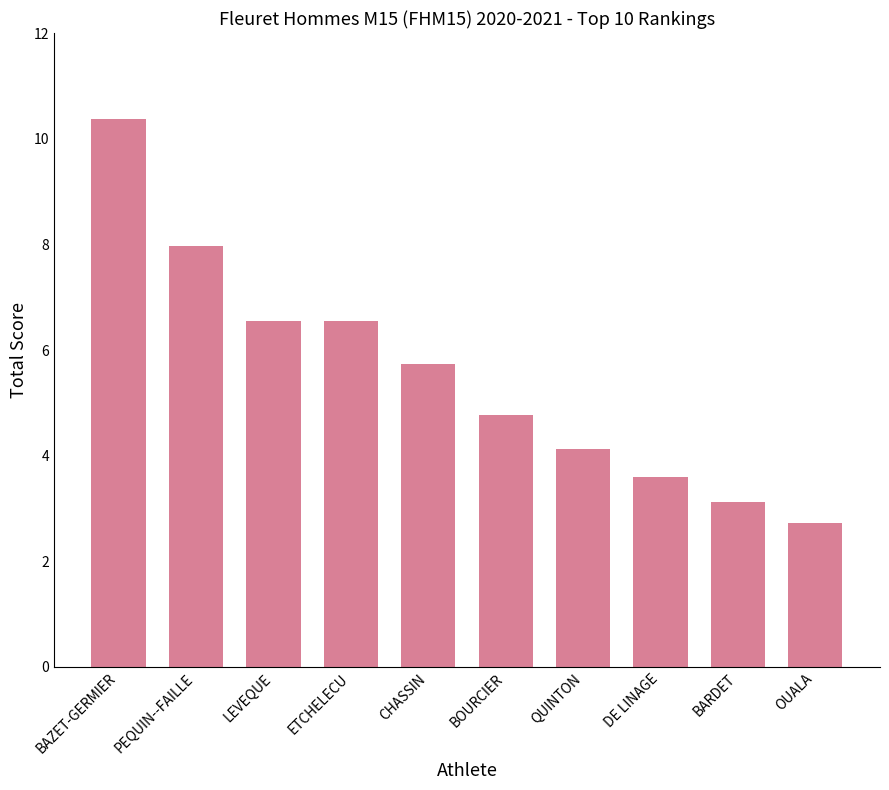

Read the value at BOURCIER.

4.8